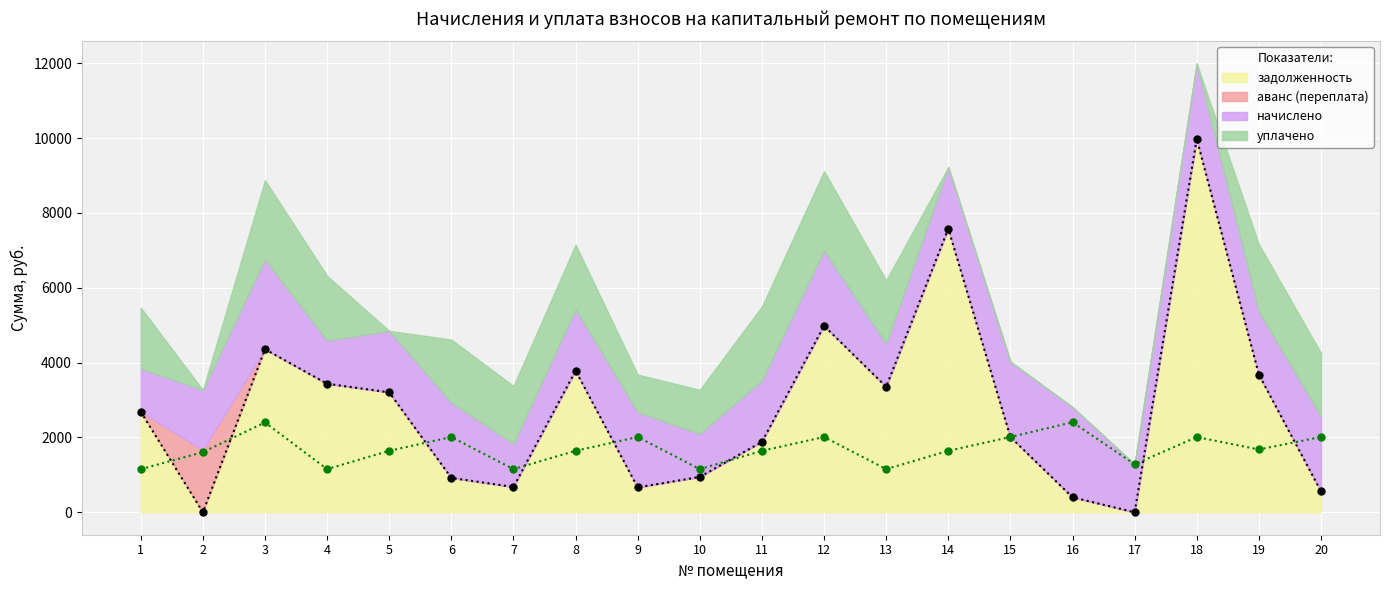

At how many categories does at least one series exceed 2838?

9